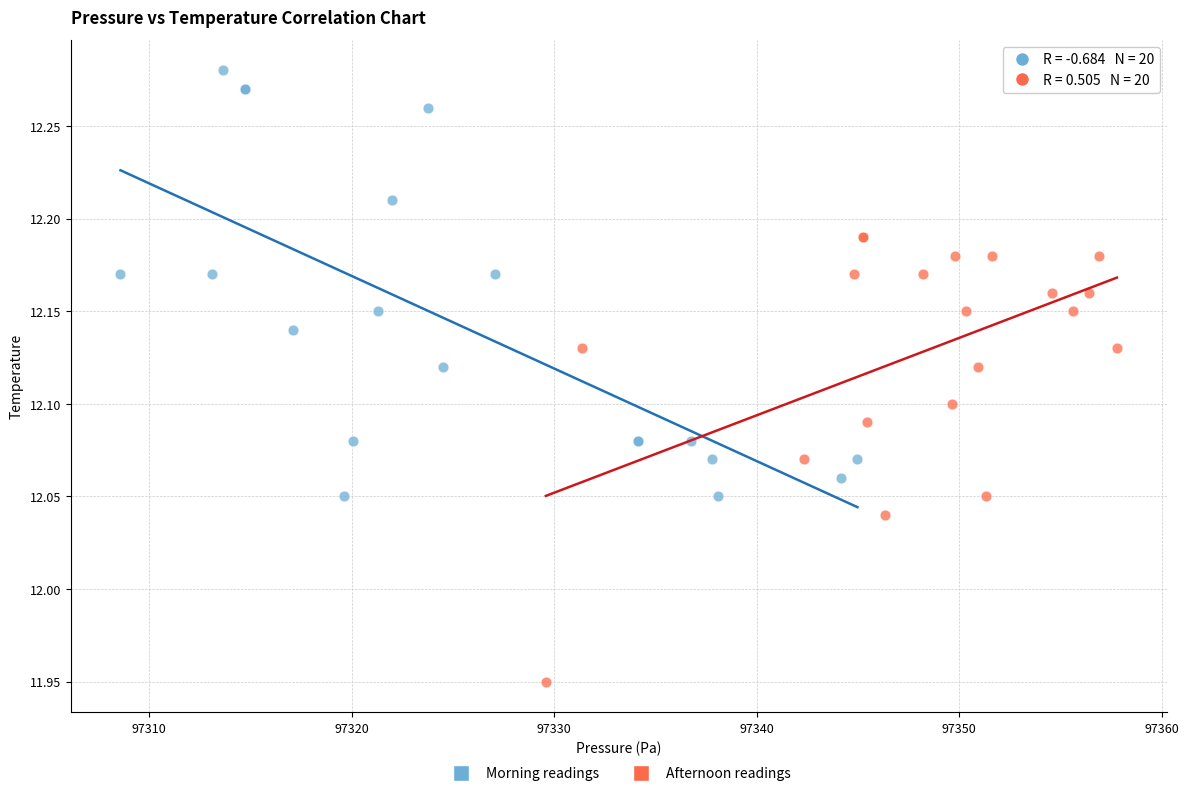

Which series reaches the maximum Y coordinate?

Morning readings